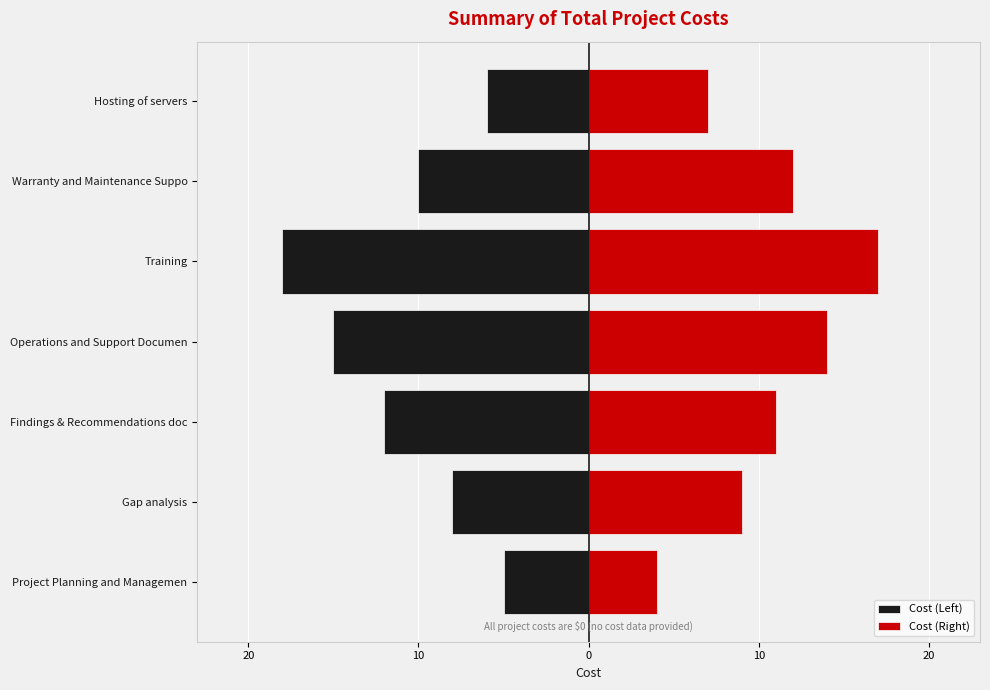

List the series in order of their peak value, lowest first.

Cost (Left), Cost (Right)